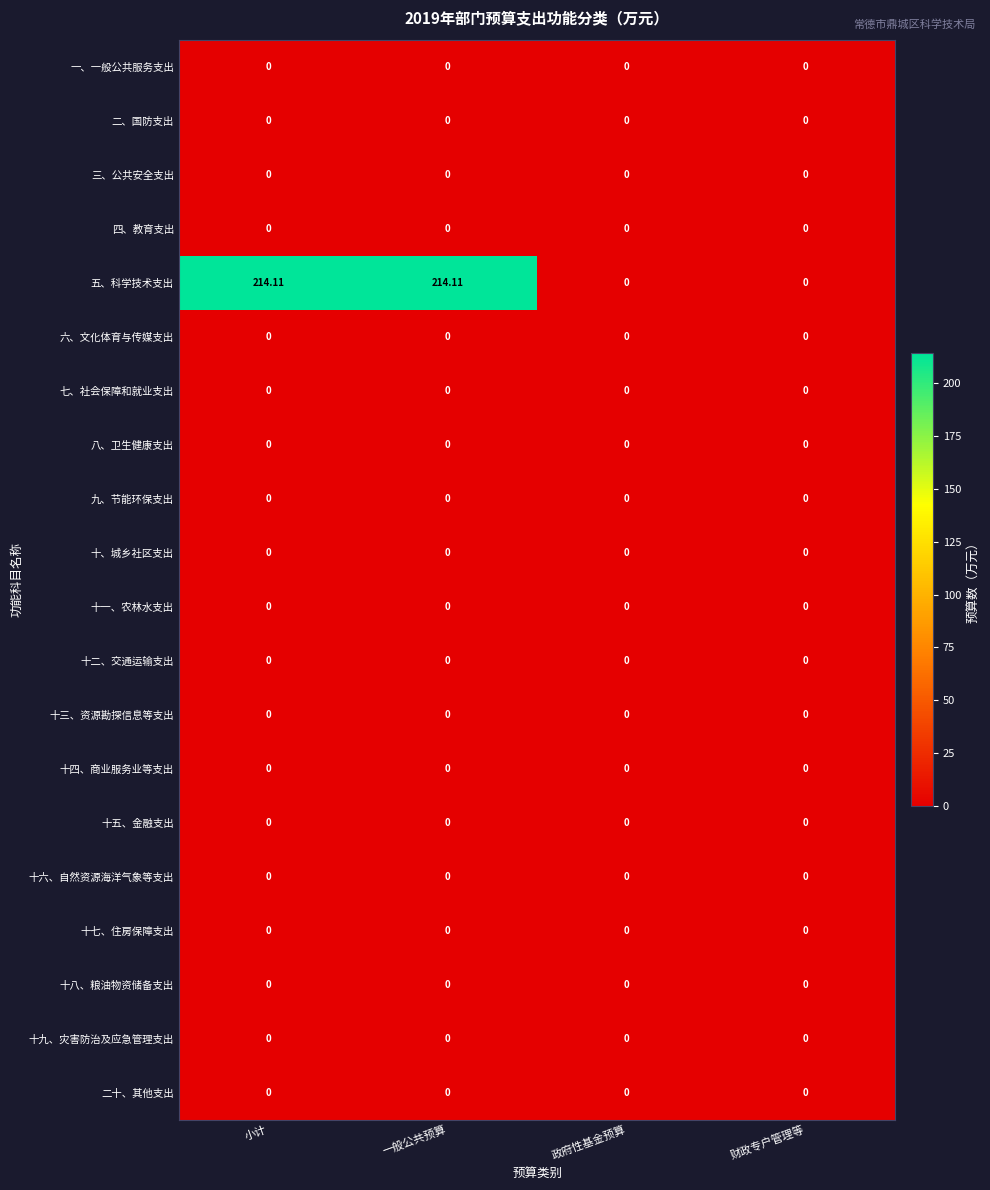

Which series changed the most between 小计 and 财政专户管理等?

五、科学技术支出